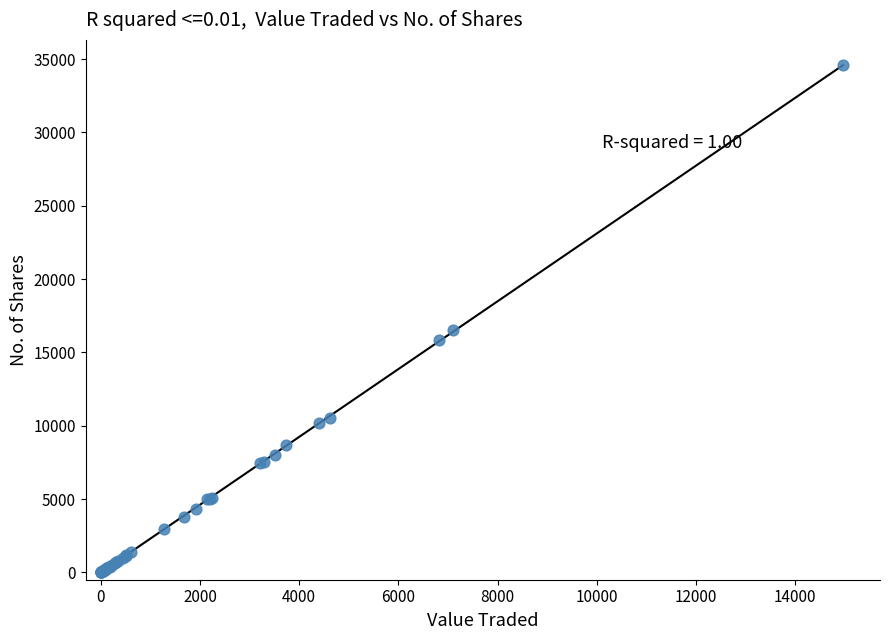

What Y value in the scatter plot is closest to 17286?

16533